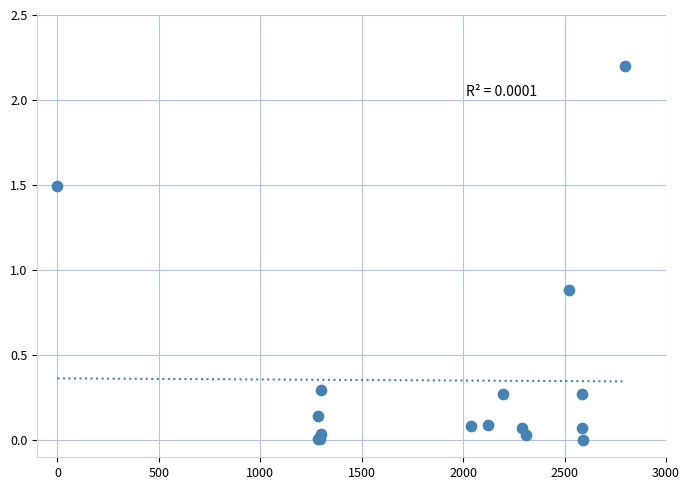

What Y value in the scatter plot is closest to 1?

0.9